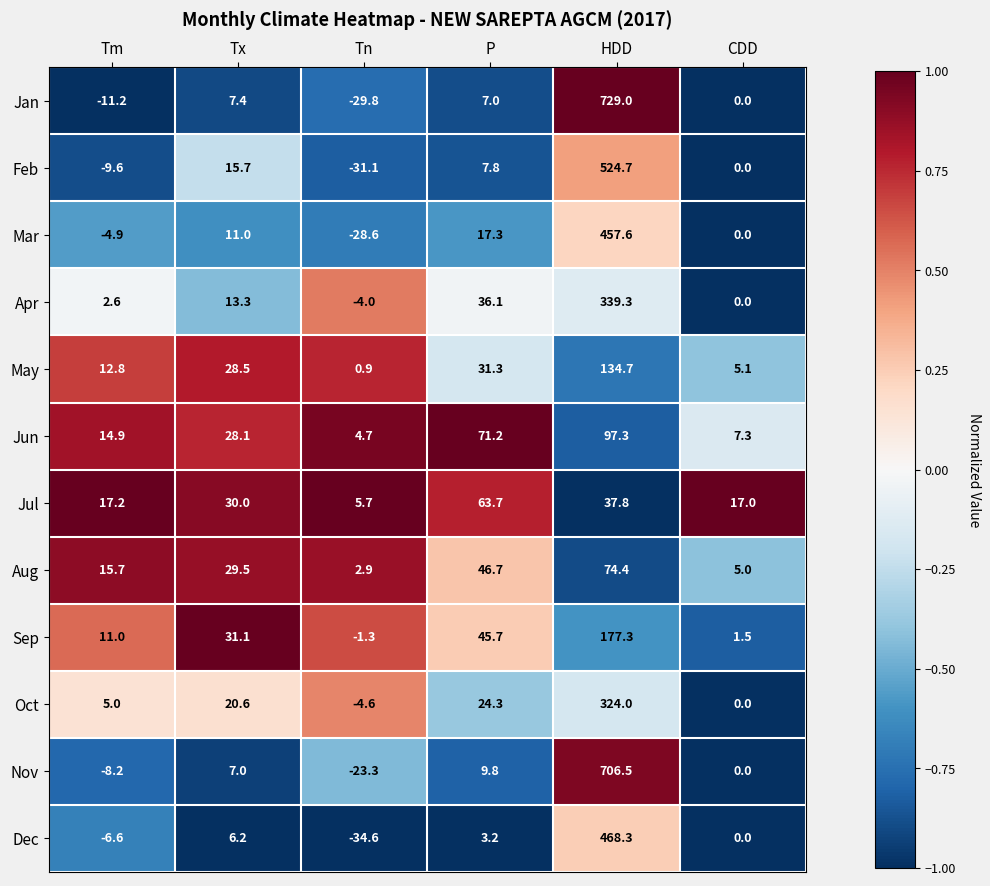

Rank the series by their maximum value, from lowest to highest.

Jul, Aug, Jun, May, Sep, Oct, Apr, Mar, Dec, Feb, Nov, Jan